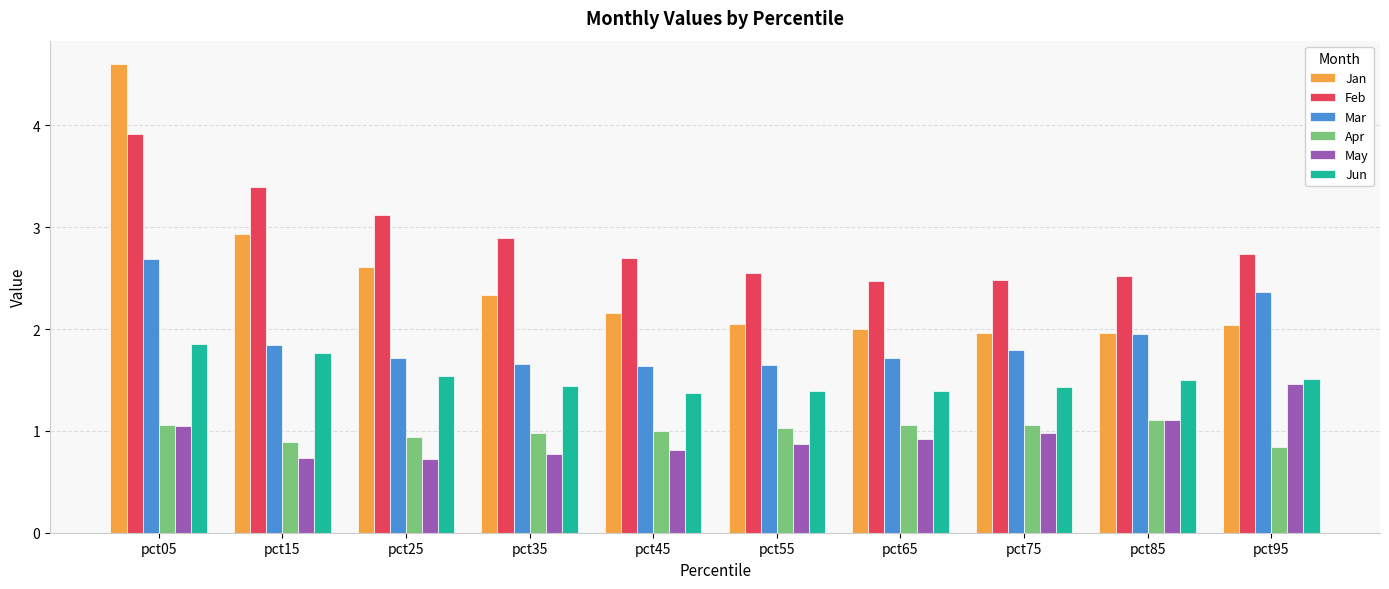

Which series has the widest spread of values?

Jan